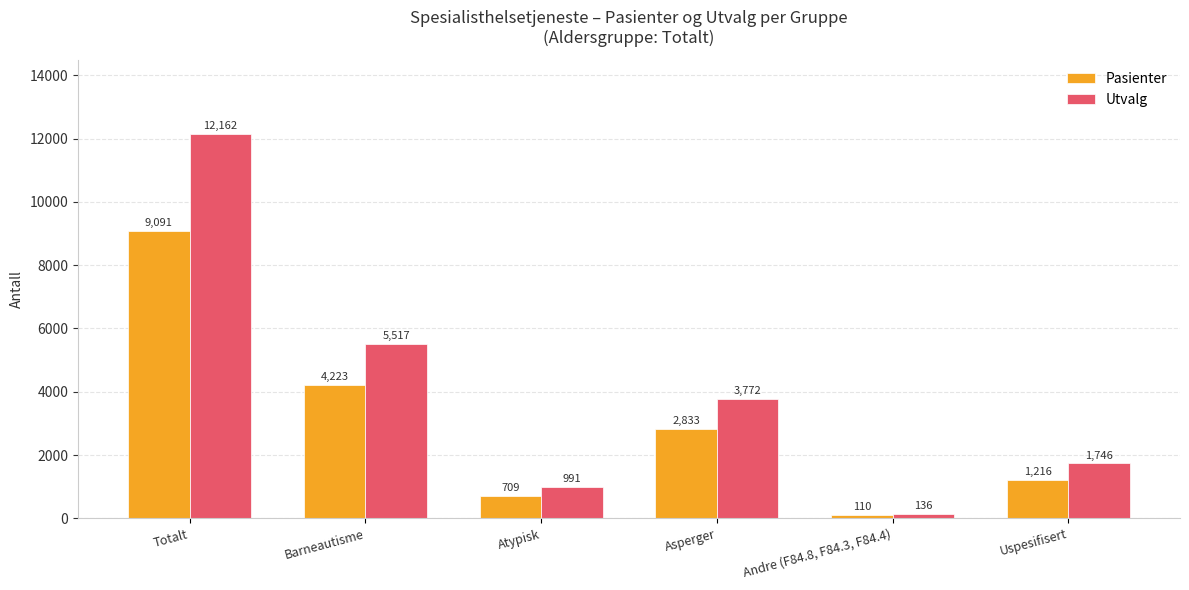

The value of Pasienter at Uspesifisert is 1216. True or false?

True